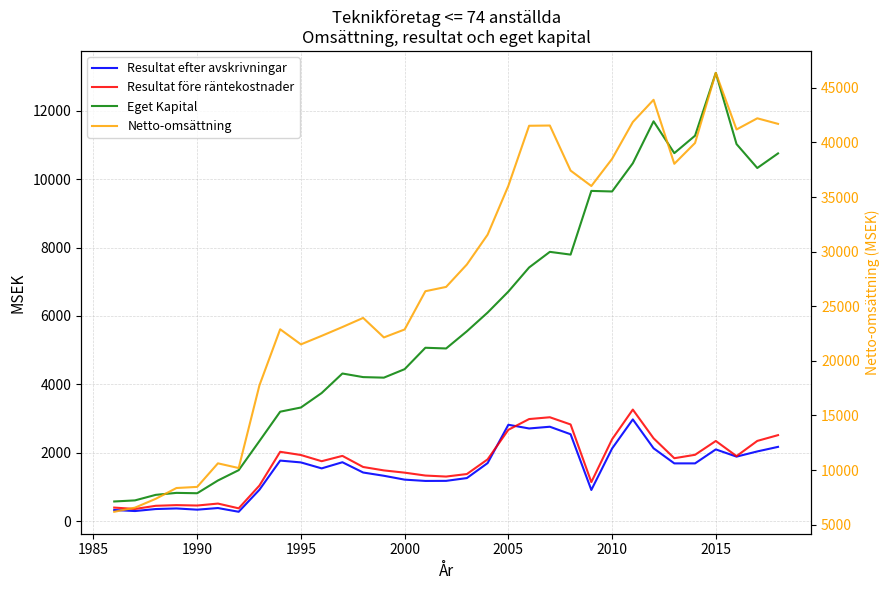

What are all the series names shown in the legend?

Resultat efter avskrivningar, Resultat före räntekostnader, Eget Kapital, Netto-omsättning